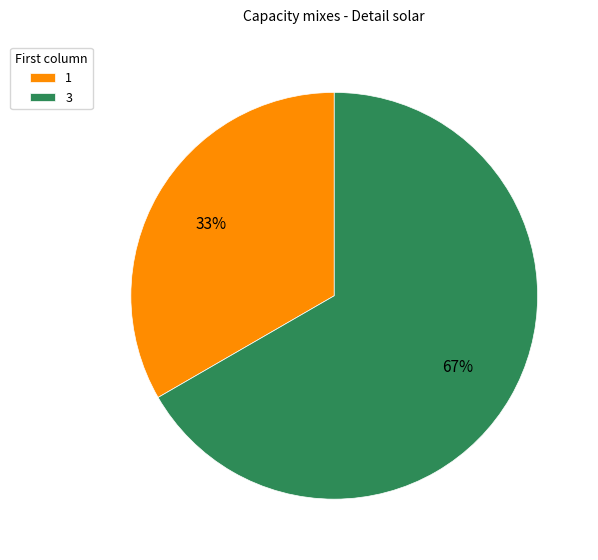

Rank the categories by value from lowest to highest.

1, 3